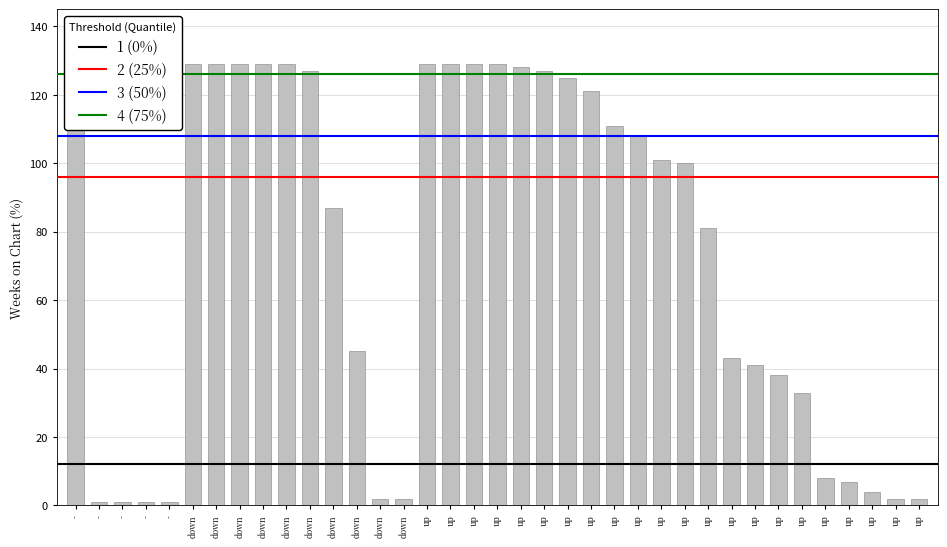

Are the bars horizontal?

No